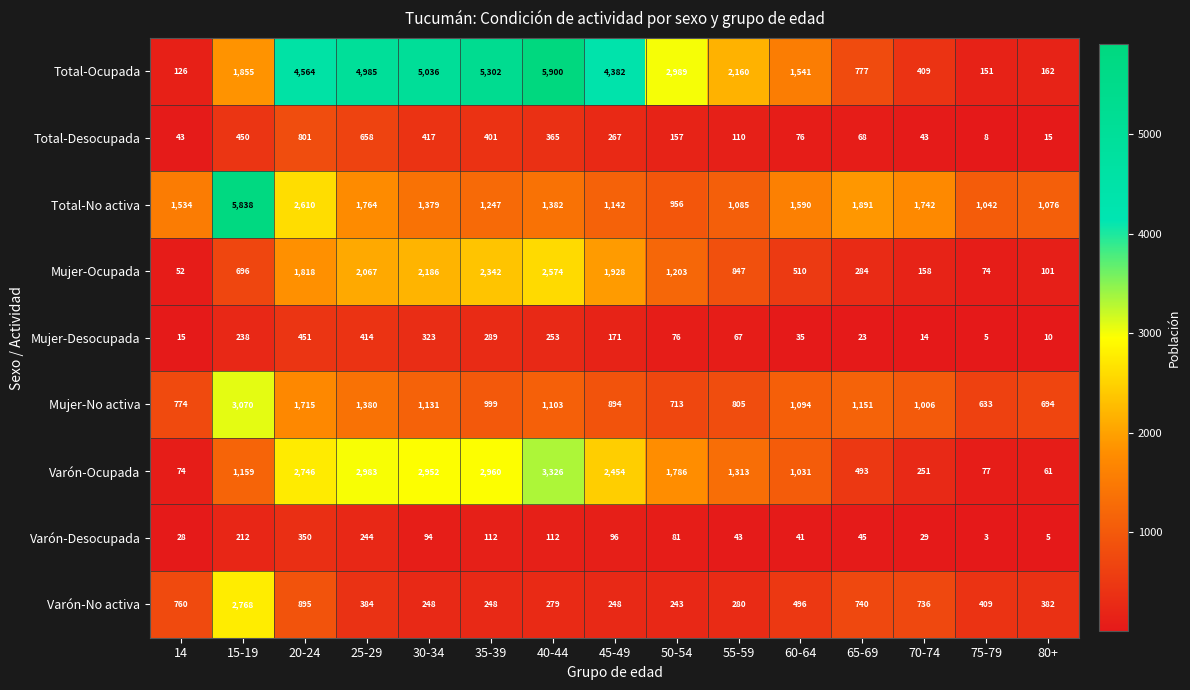

What is the approximate value of Mujer-Desocupada at 25-29, to the nearest 10?

410